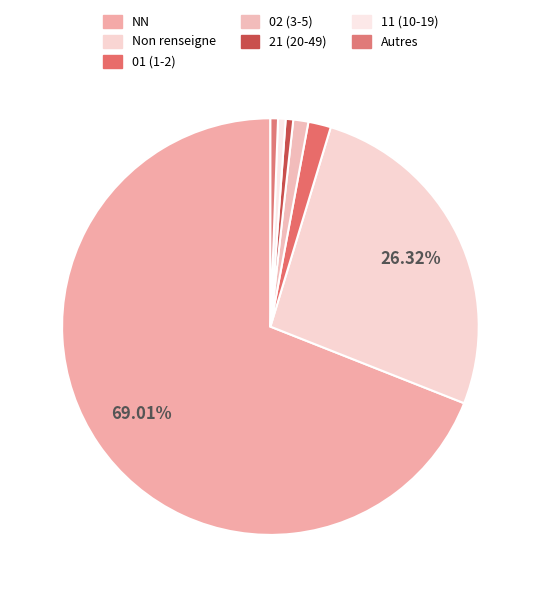

How many segments does this pie chart have?

7